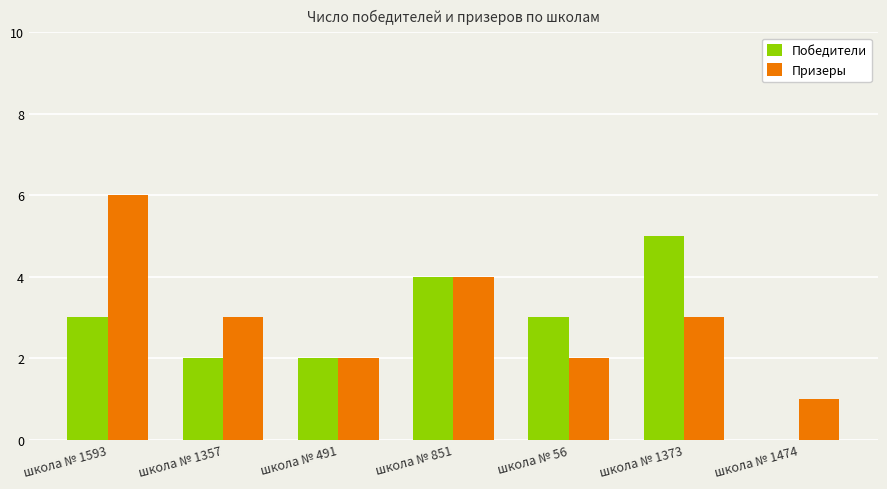

Are the bars horizontal?

No